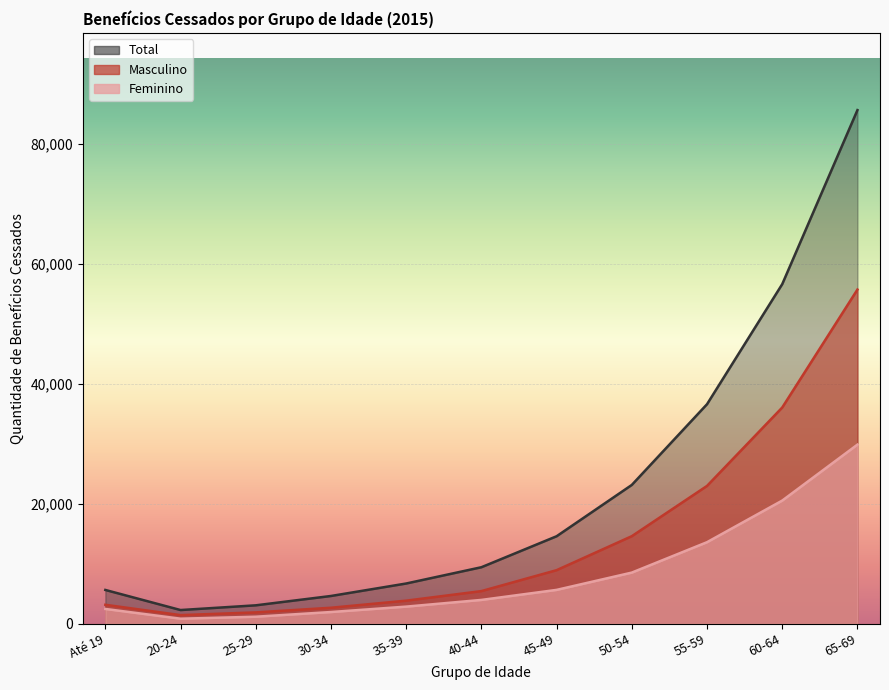

What is the difference between the highest and lowest values at 20-24?

1443